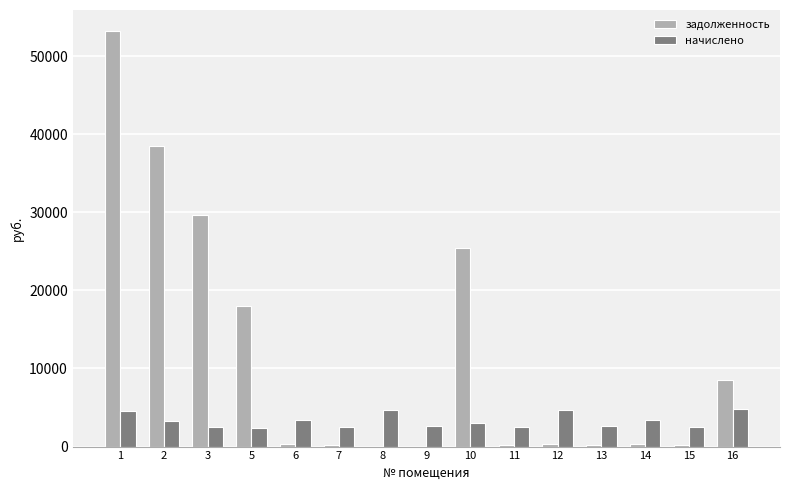

What is the sum of all начислено values?

49670.3